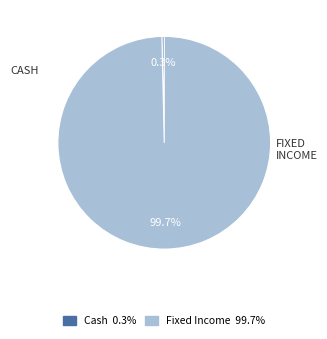

What percentage is the Fixed Income slice, to the nearest percent?

100%